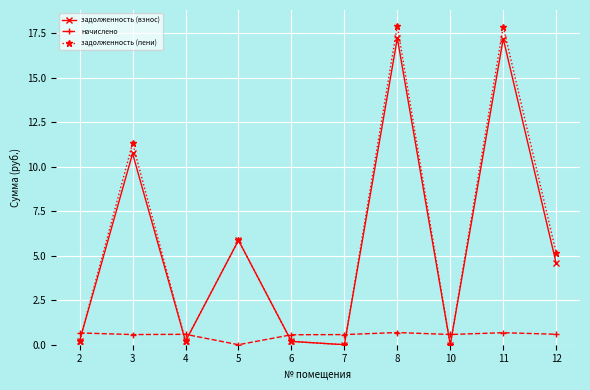

Is it true that задолженность (взнос) equals 5.9 at 5?

True